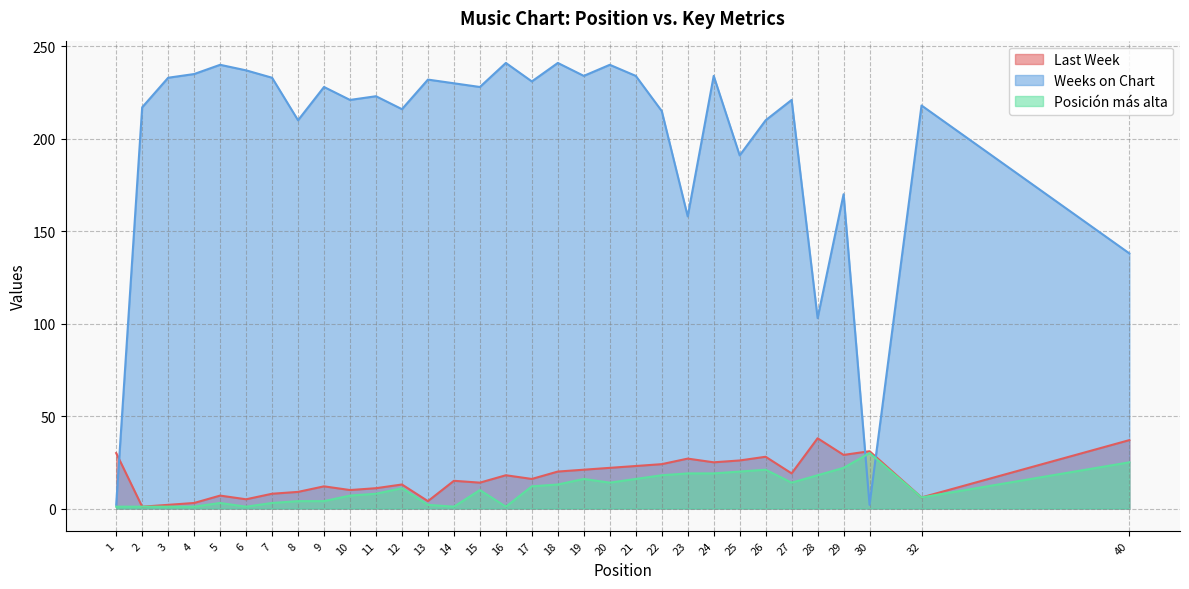

Rank the categories by Posición más alta value from highest to lowest.

30, 40, 29, 26, 25, 23, 24, 22, 28, 19, 21, 20, 27, 18, 17, 12, 15, 11, 10, 32, 8, 9, 5, 7, 13, 1, 2, 3, 4, 6, 14, 16